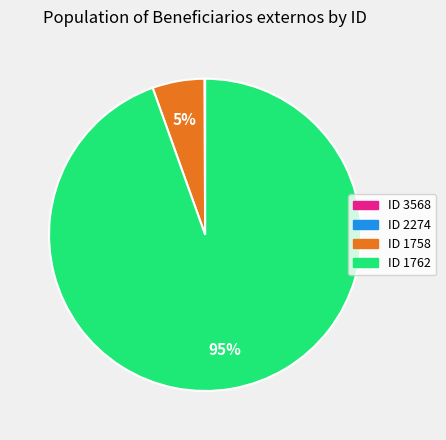

What percentage is the ID 1762 slice, to the nearest percent?

95%